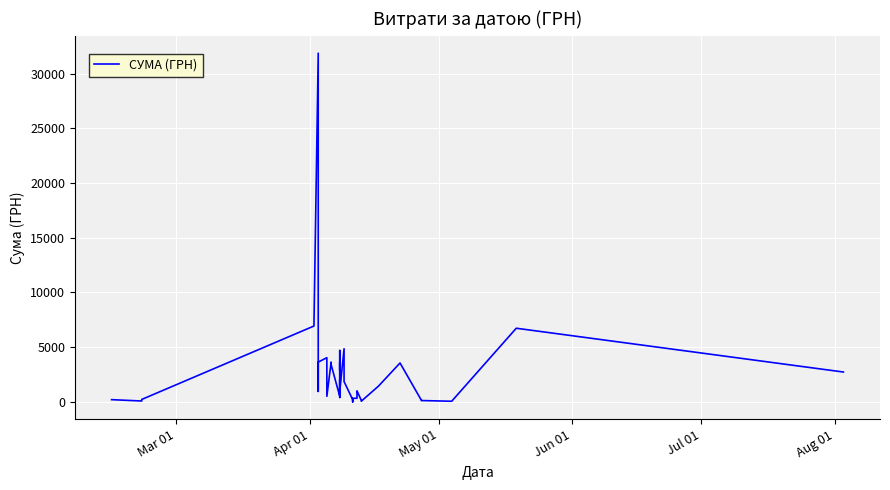

What is the label of the 40th point from the right?

Mar 01